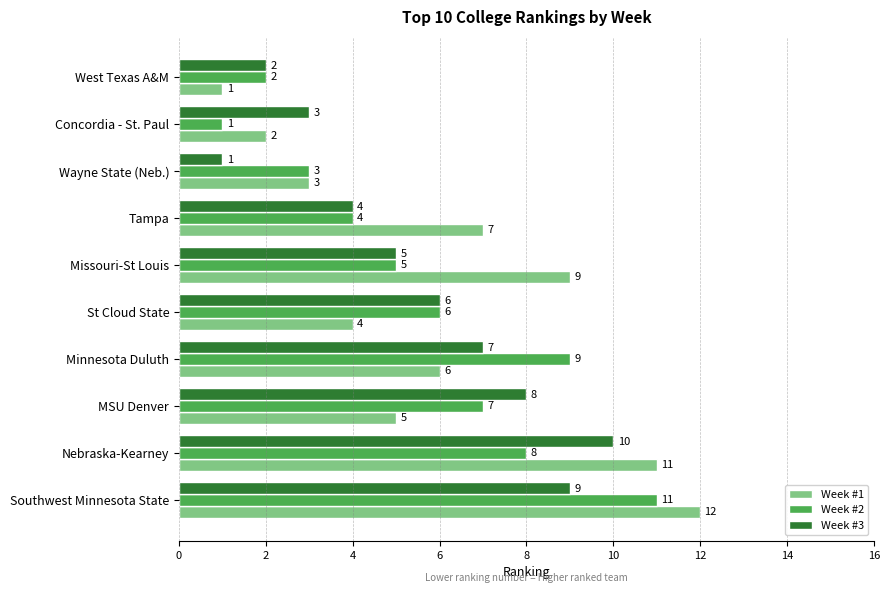

Which category has the highest value across all series?

Southwest Minnesota State